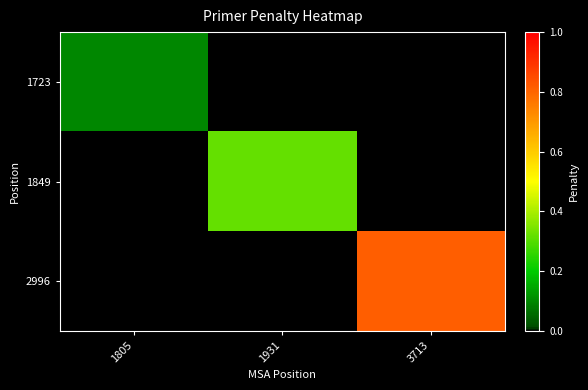

Rank the series at 1805 from lowest to highest value.

1849, 2996, 1723